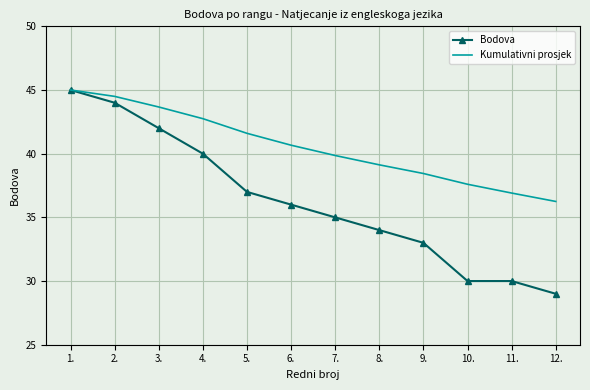

What position from the right is 5.?

8